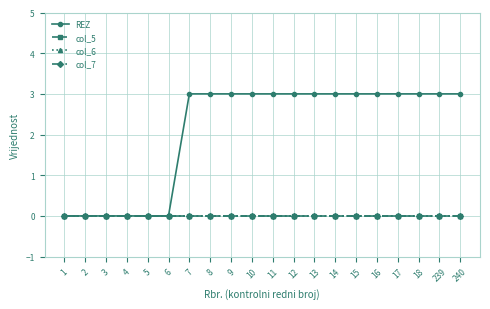

Reading left to right, list all the values displayed in this chart.

REZ: 0	0	0	0	0	0	3	3	3	3	3	3	3	3	3	3	3	3	3	3
col_5: 0	0	0	0	0	0	0	0	0	0	0	0	0	0	0	0	0	0	0	0
col_6: 0	0	0	0	0	0	0	0	0	0	0	0	0	0	0	0	0	0	0	0
col_7: 0	0	0	0	0	0	0	0	0	0	0	0	0	0	0	0	0	0	0	0